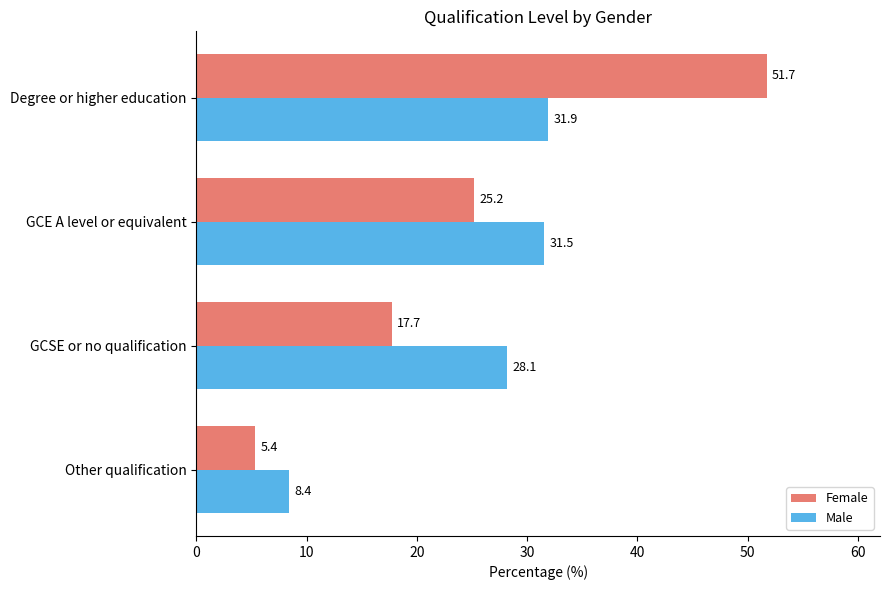

What is the average value of the Male series?

25.0